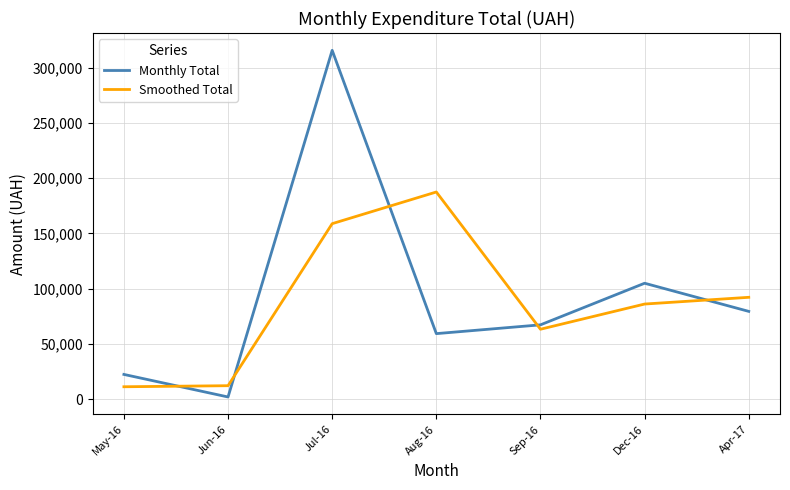

How many distinct data groups are displayed?

2